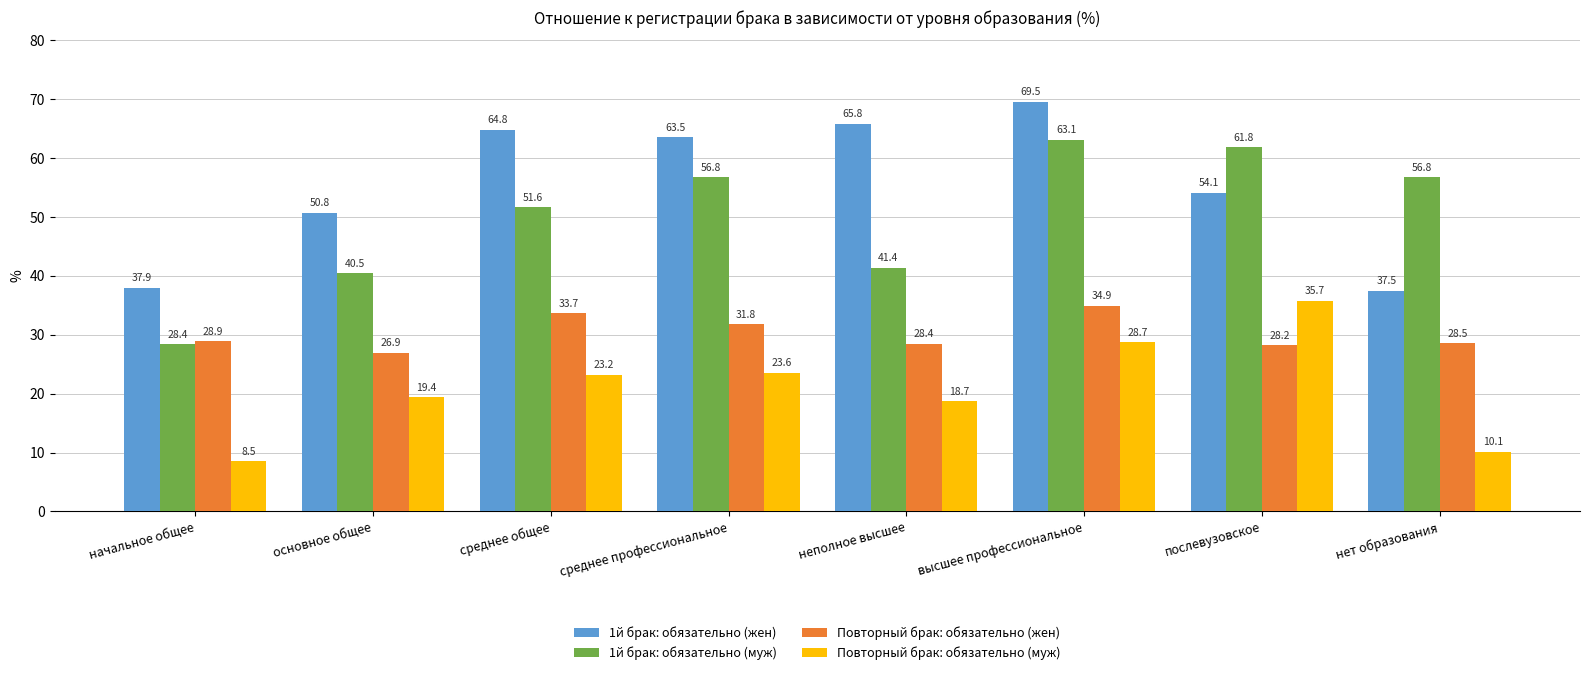

What is the label of the 6th bar from the right?

среднее общее